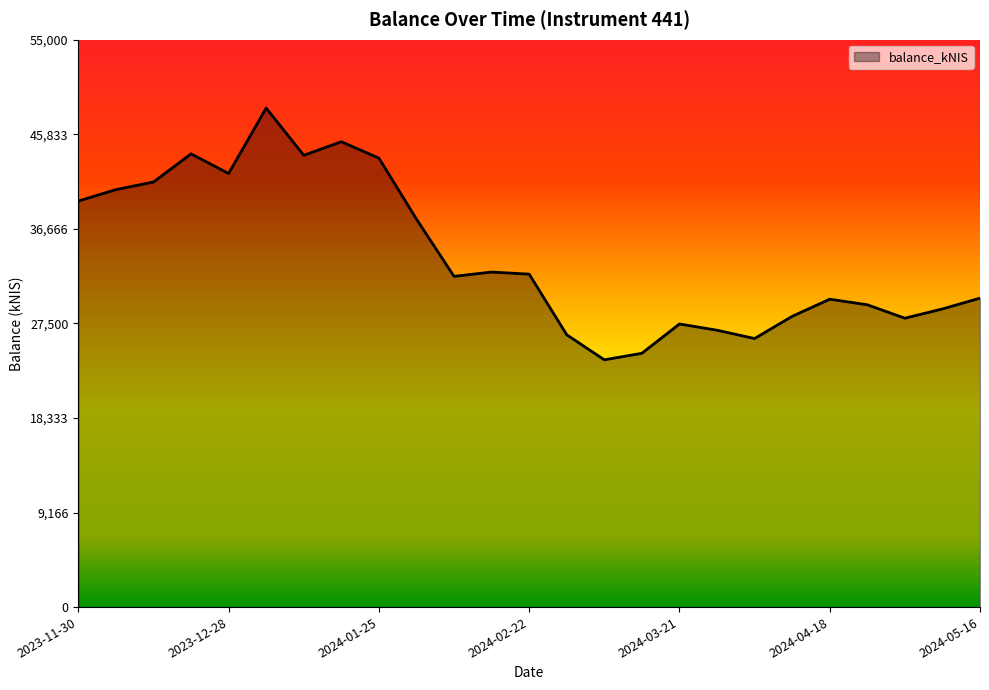

What is the maximum value shown in the chart?

48372.7